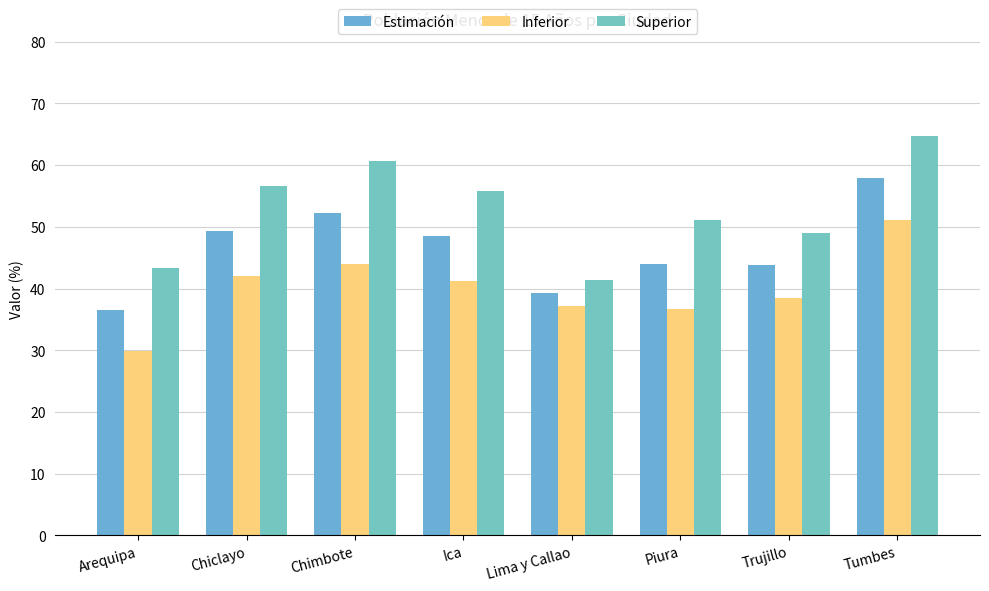

List the labels in order of Superior value, smallest first.

Lima y Callao, Arequipa, Trujillo, Piura, Ica, Chiclayo, Chimbote, Tumbes